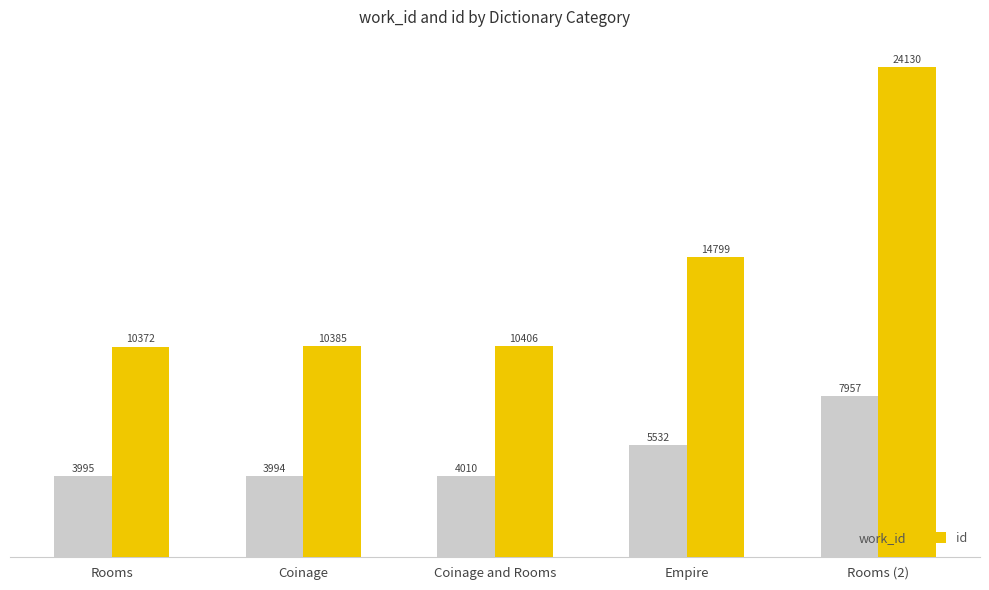

How many data points does each series have?

5